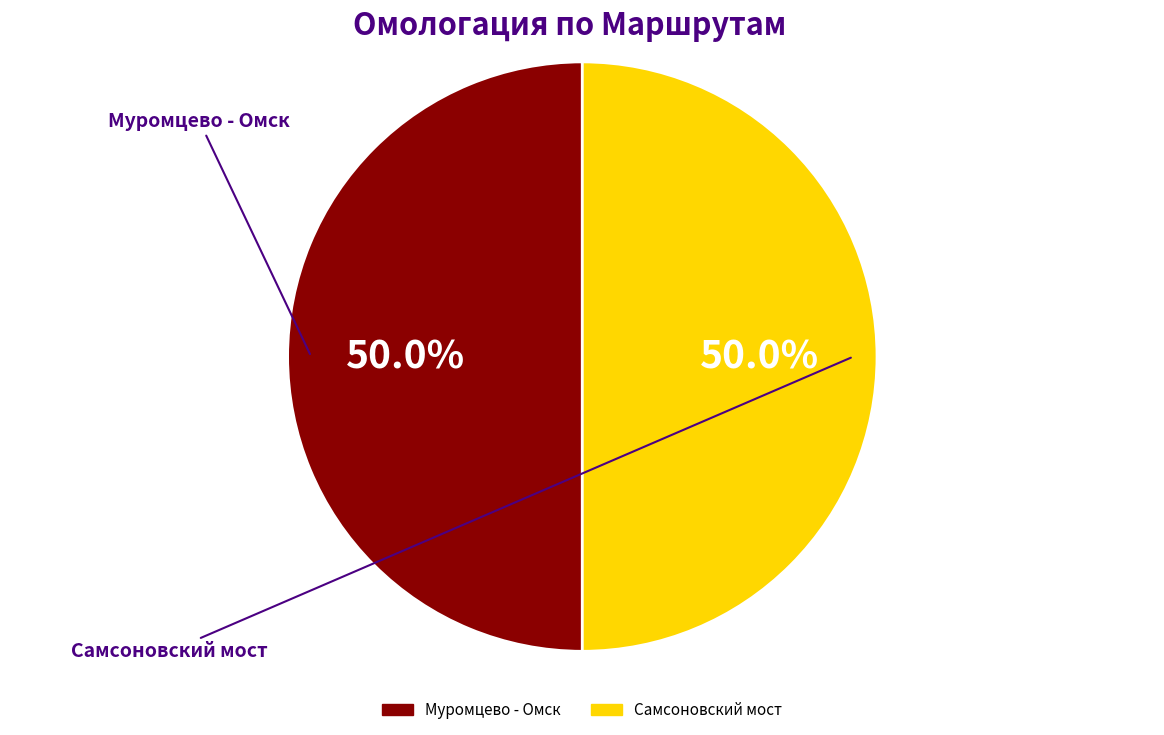

What is the smallest slice in the pie chart?

Самсоновский мост